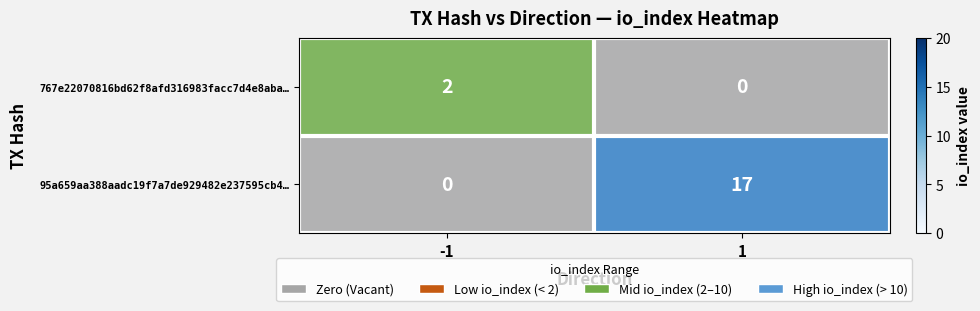

Which series has the largest total across all categories?

95a659aa388aadc19f7a7de929482e237595cb4…